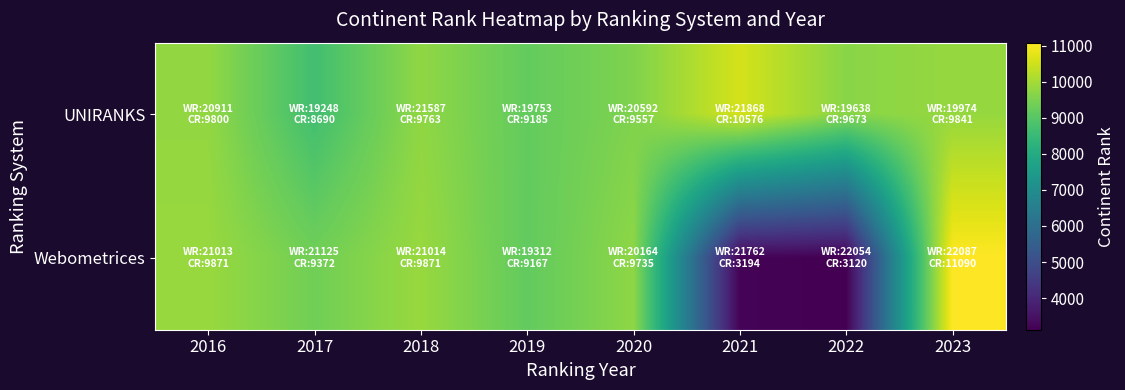

At 2018, list the series in order from smallest to largest.

UNIRANKS, Webometrices